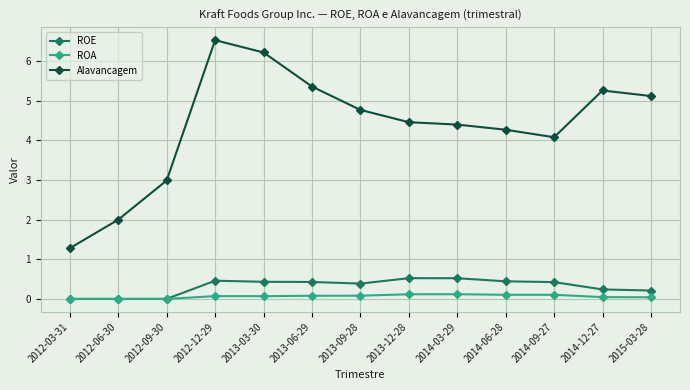

Count the number of categories in the chart.

13